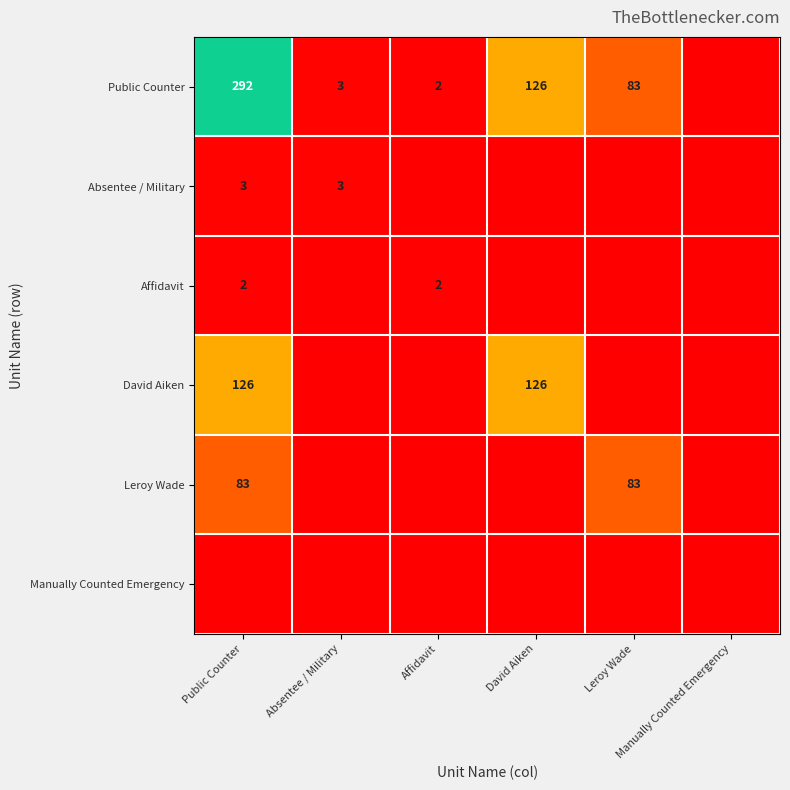

How many Absentee / Military values are between 0 and 3?

6